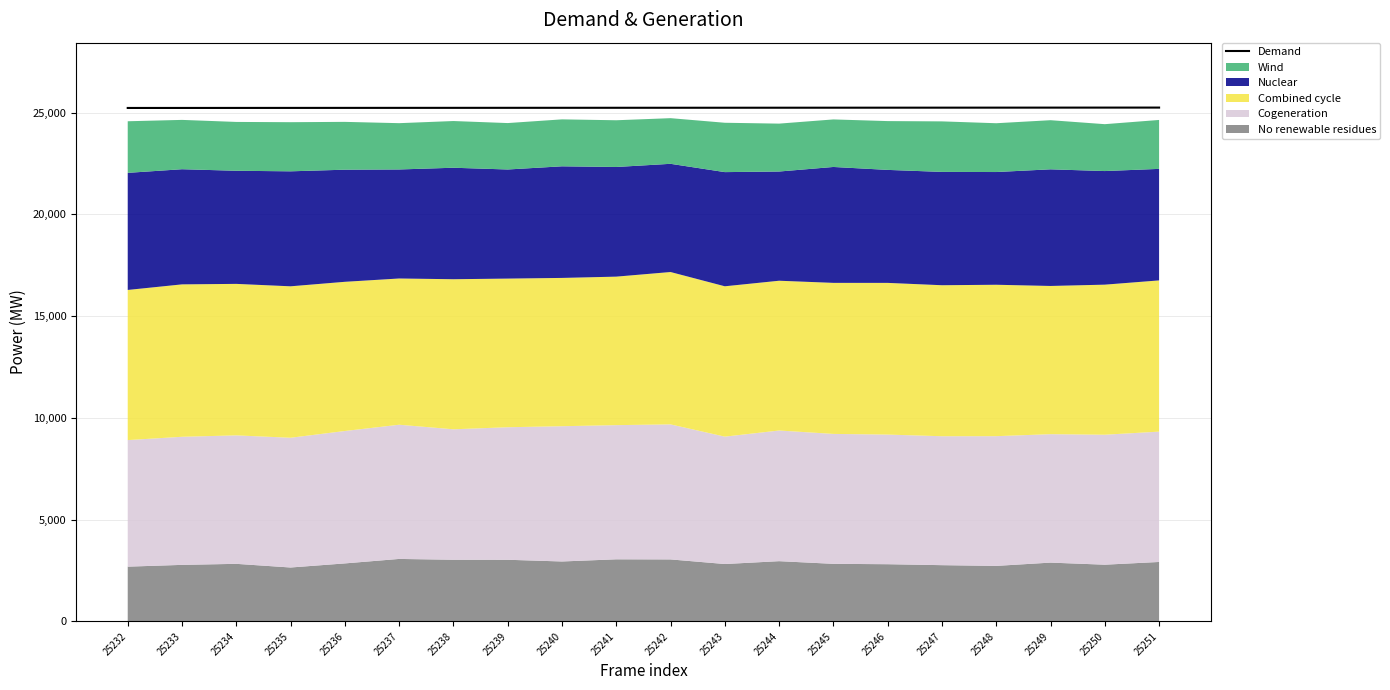

At which label is the value closest to 25241?

25241